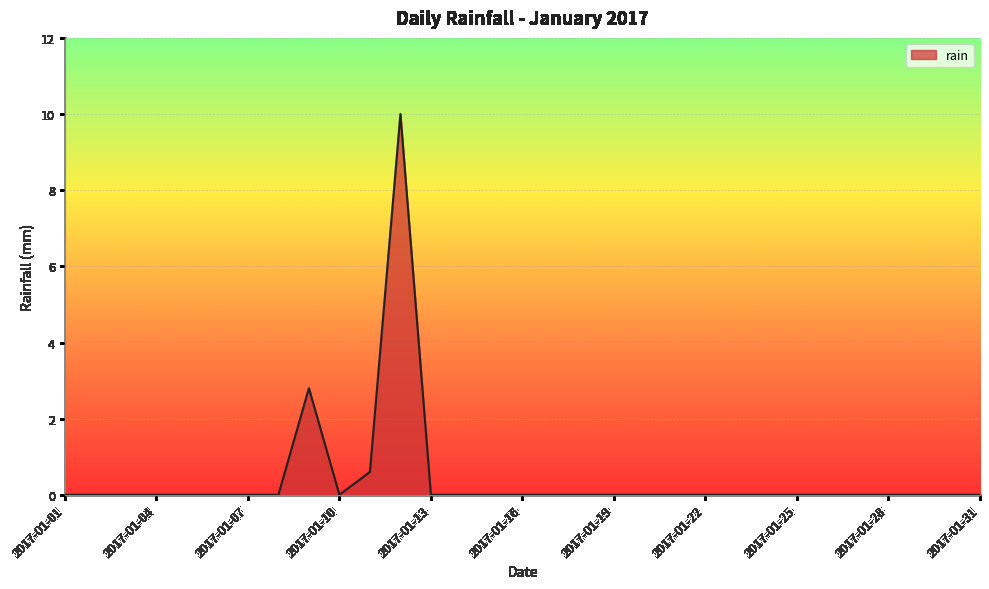

Reading left to right, extract all data points from this chart.

0.0	0.0	0.0	0.0	0.0	0.0	0.0	0.0	2.8	0.0	0.6	10.0	0.0	0.0	0.0	0.0	0.0	0.0	0.0	0.0	0.0	0.0	0.0	0.0	0.0	0.0	0.0	0.0	0.0	0.0	0.0